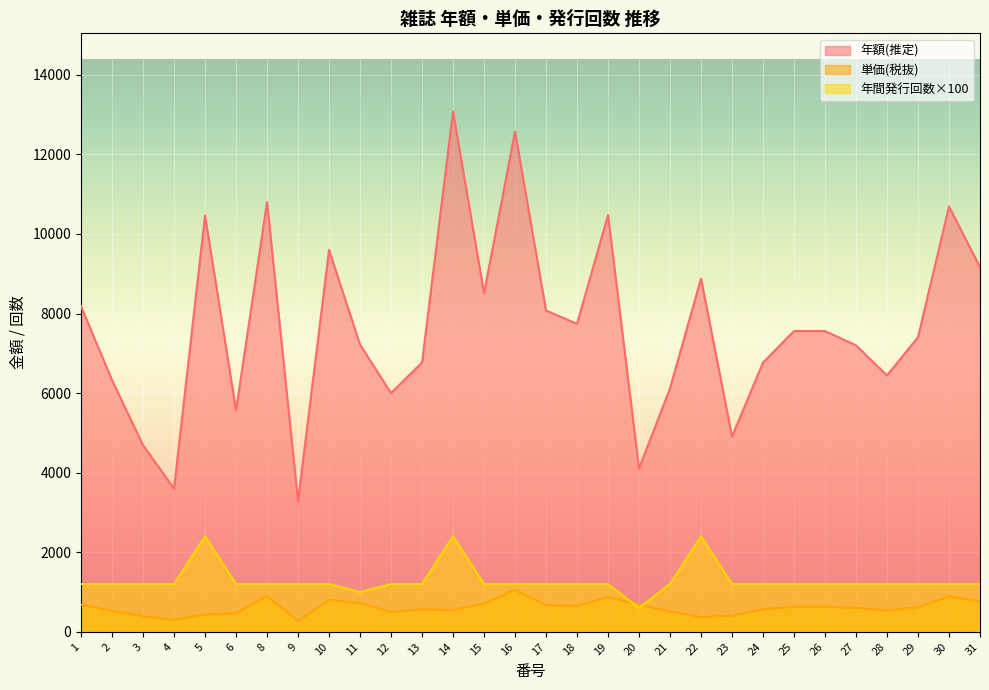

The value of 単価(税抜) at 25 is 1052. True or false?

False